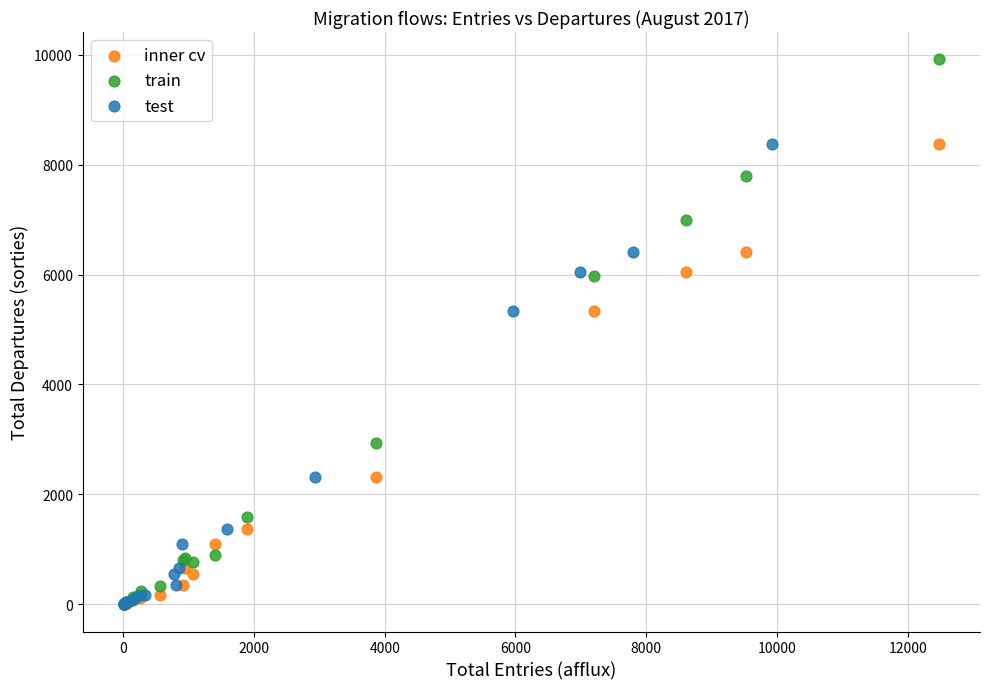

Which series has the widest spread of Y values?

train